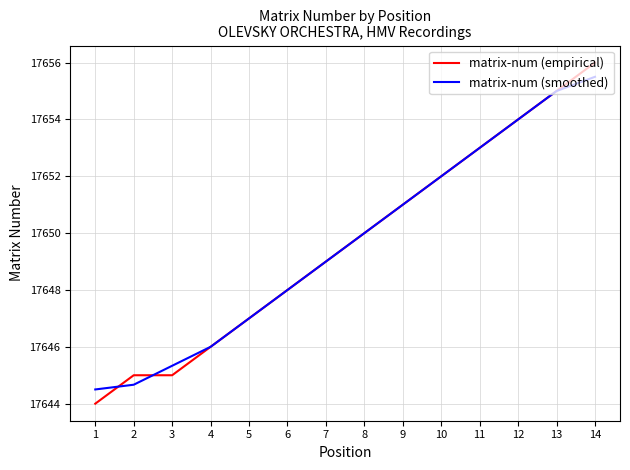

Reading right to left, transcribe all the data shown in this chart.

matrix-num (empirical): 17656.0	17655.0	17654.0	17653.0	17652.0	17651.0	17650.0	17649.0	17648.0	17647.0	17646.0	17645.0	17645.0	17644.0
matrix-num (smoothed): 17655.5	17655.0	17654.0	17653.0	17652.0	17651.0	17650.0	17649.0	17648.0	17647.0	17646.0	17645.3	17644.7	17644.5